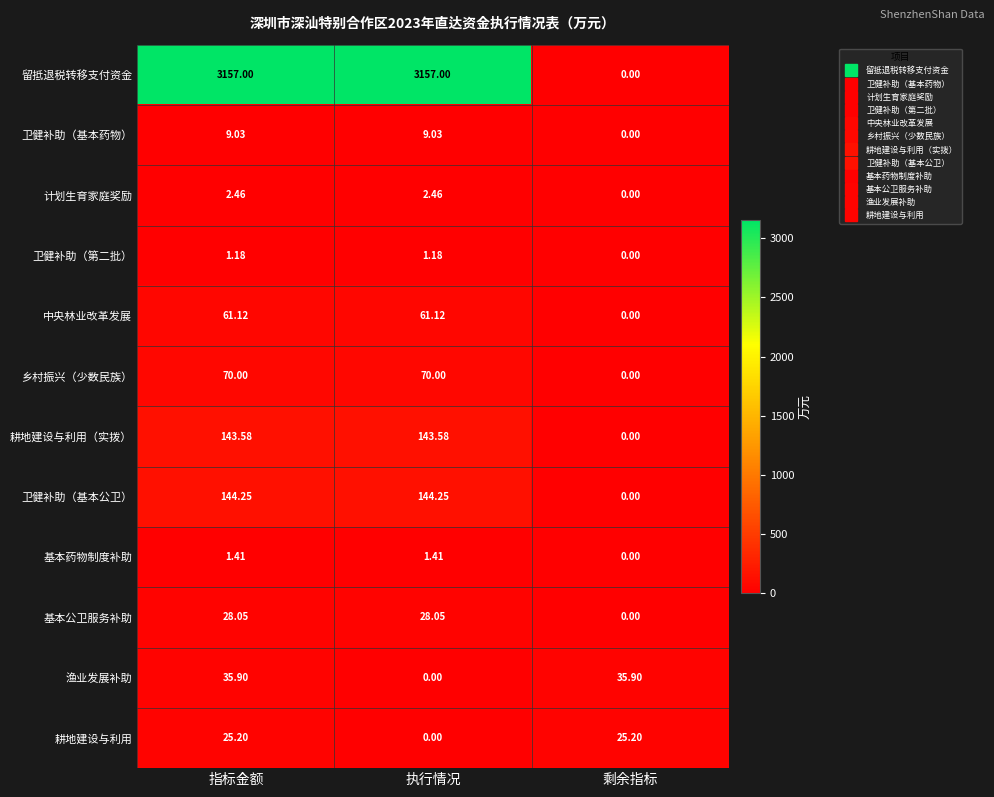

What is the greatest value displayed?

3157.0